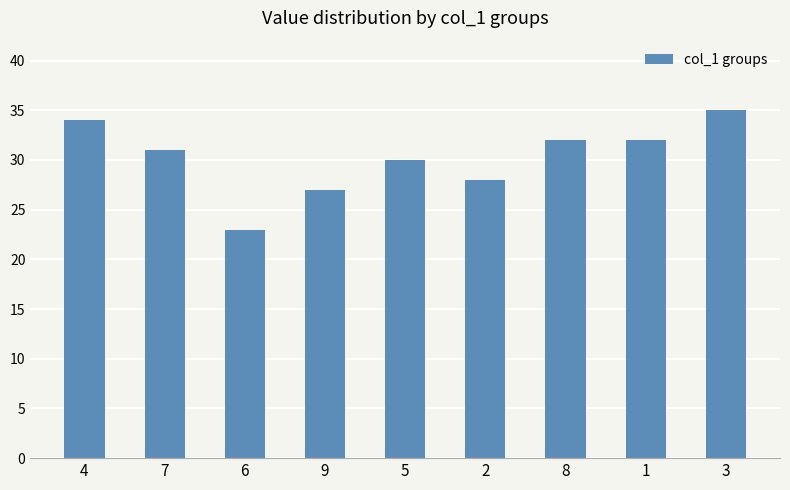

What is the change in value from 7 to 6?

-8